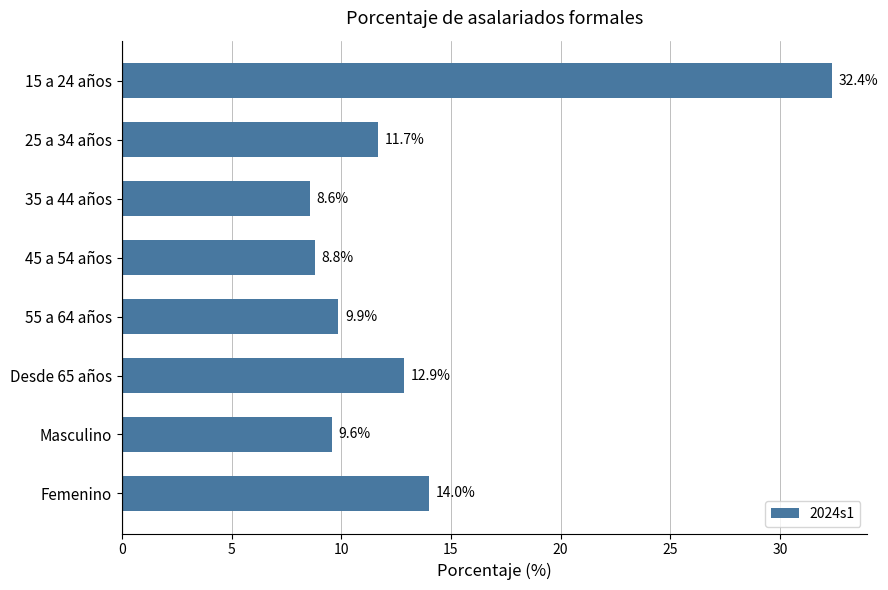

Which has a higher value, 55 a 64 años or 35 a 44 años?

55 a 64 años